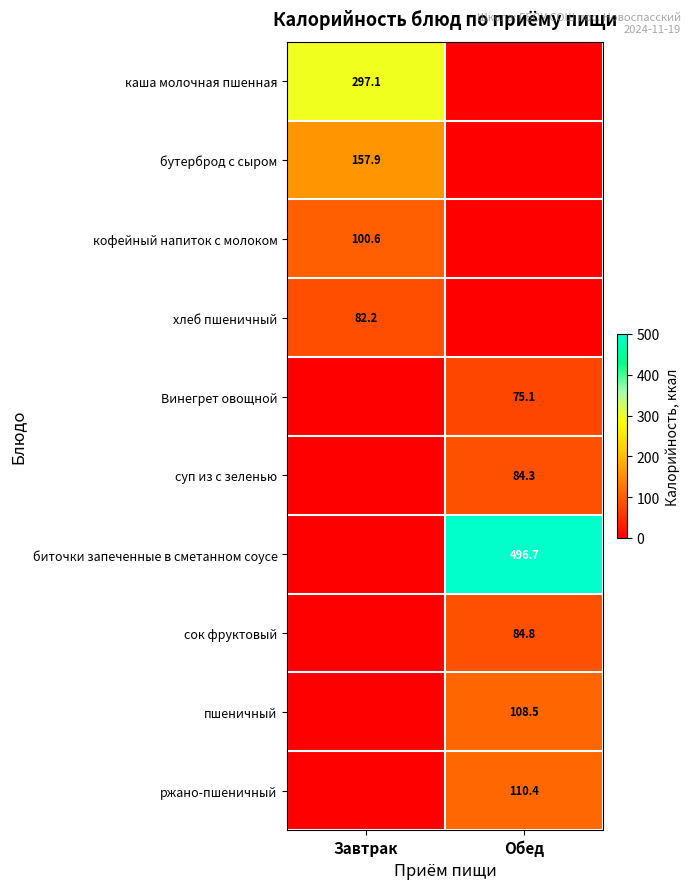

True or false: хлеб пшеничный has a value of 82.2 at Завтрак.

True